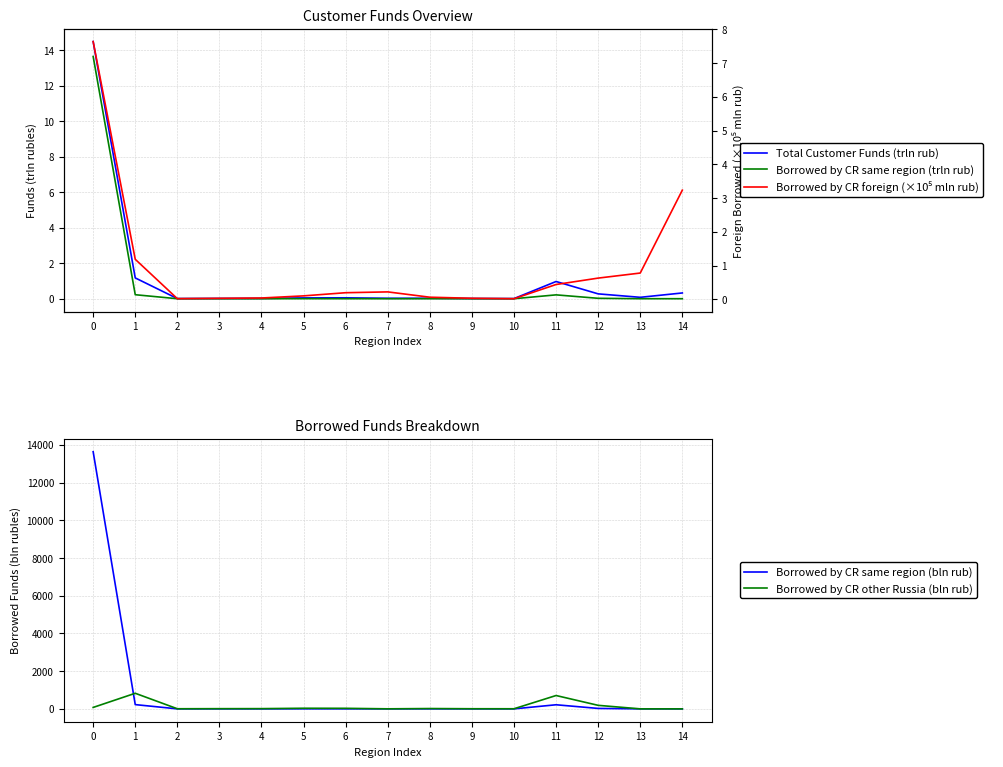

Which series has the largest range (max minus min)?

Borrowed by CR same region (bln rub)